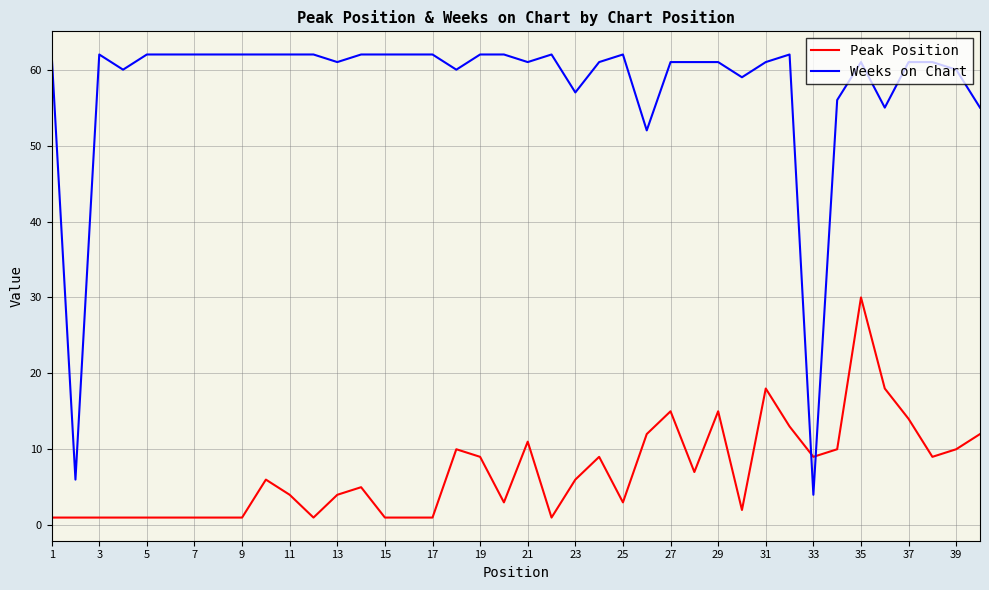

Which series has the largest total across all categories?

Weeks on Chart